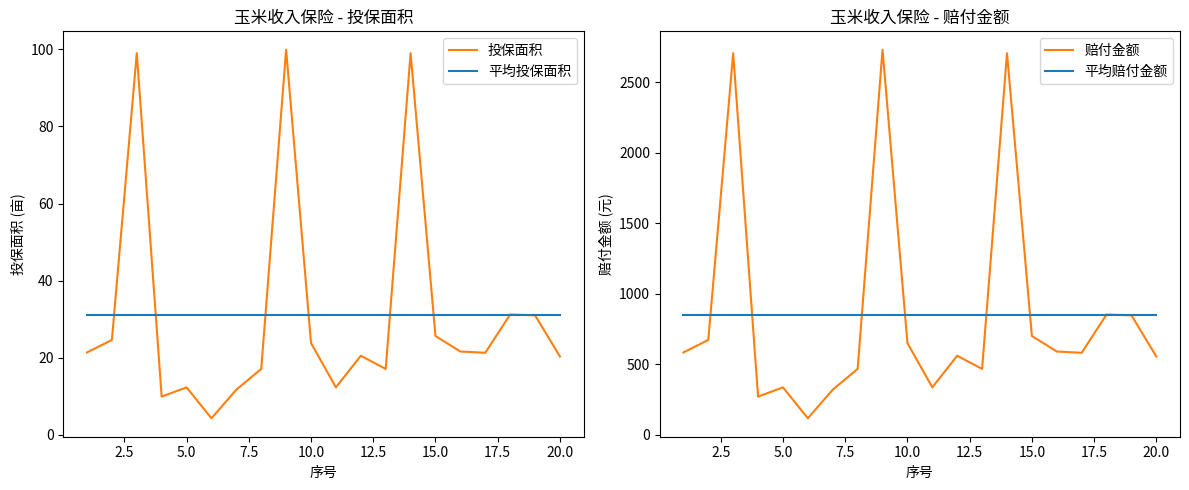

True or false: 平均投保面积 has a value of 12.4 at 20.0.

False